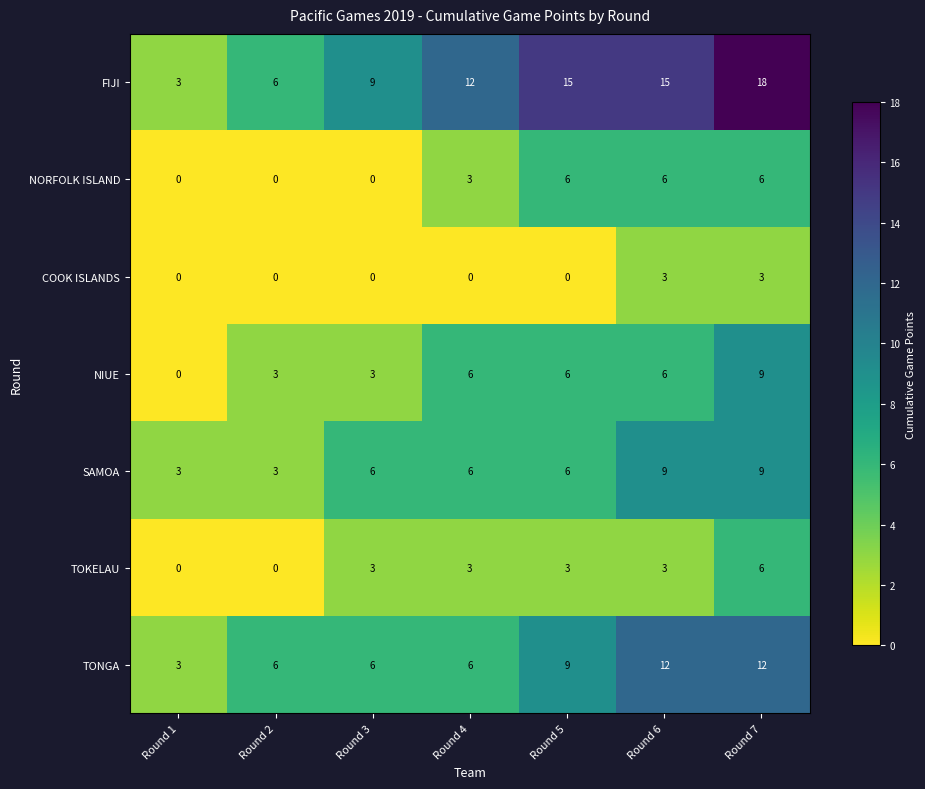

At which category is the sum across all series the highest?

Round 7